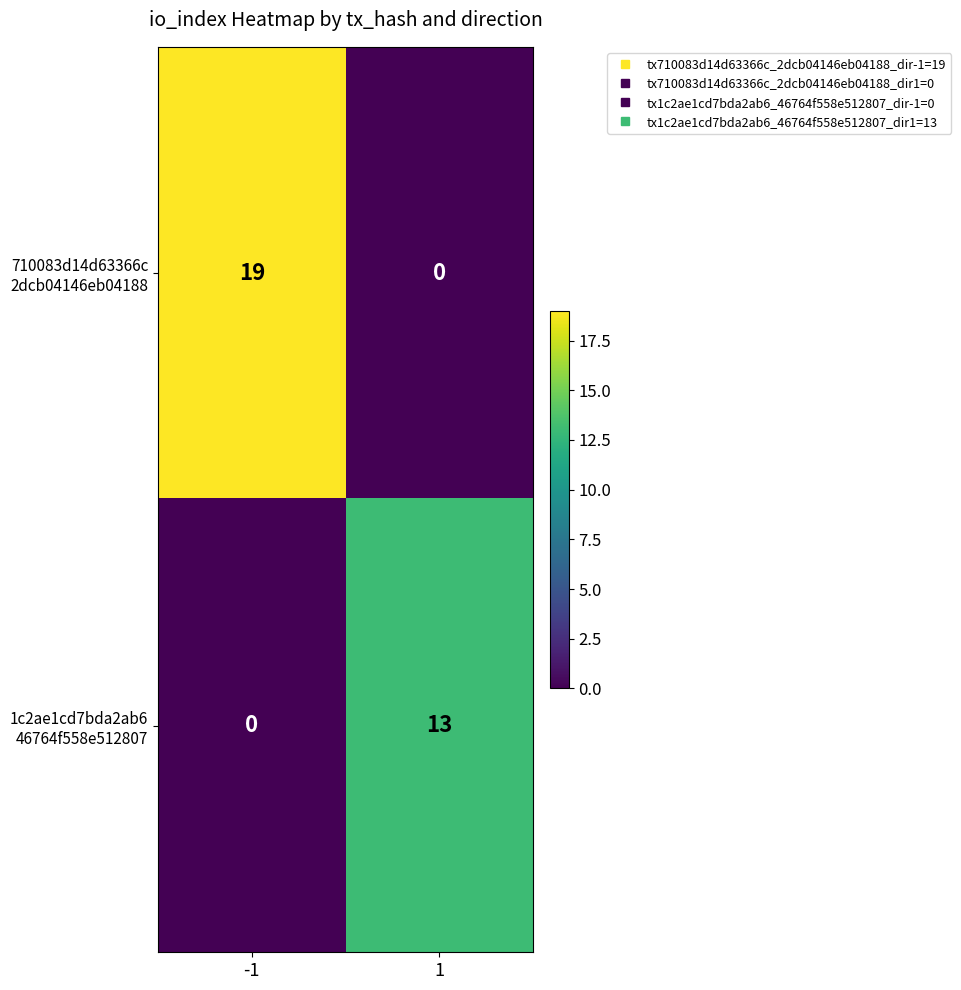

What is the difference between the highest and lowest values at -1?

19